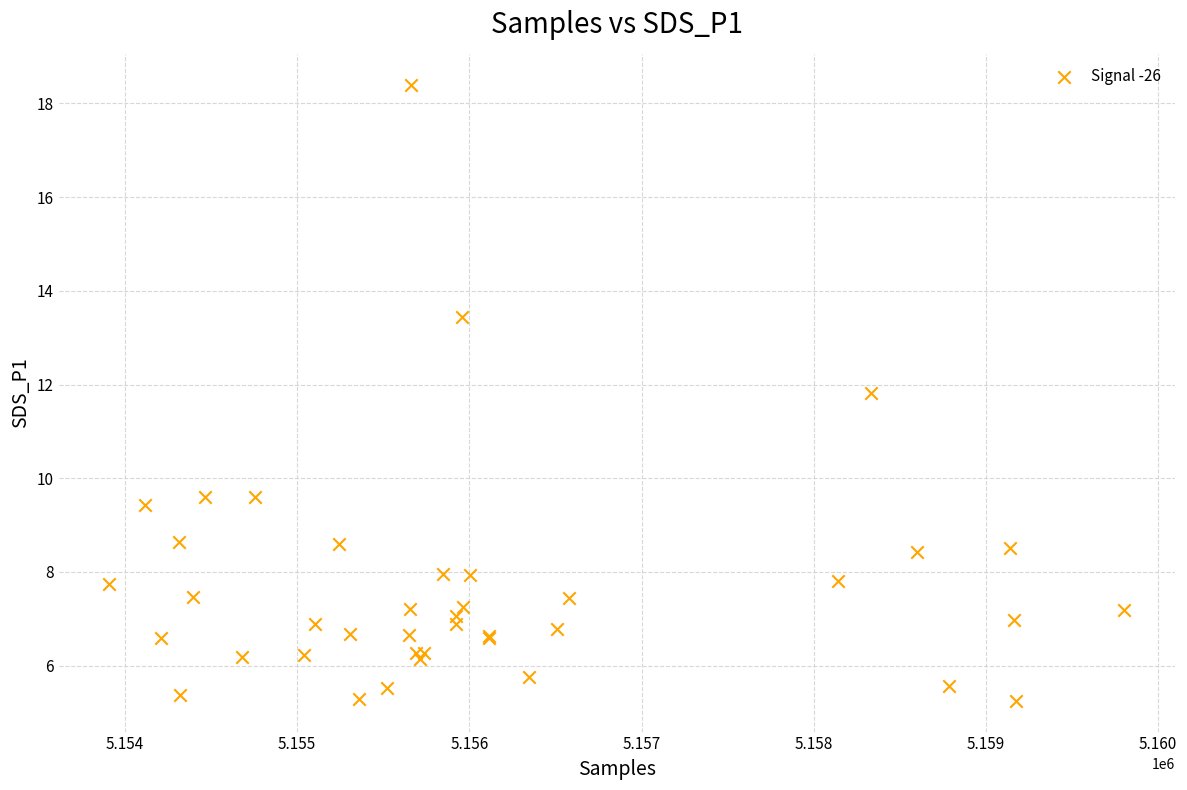

What Y value in the scatter plot is closest to 11?

11.8